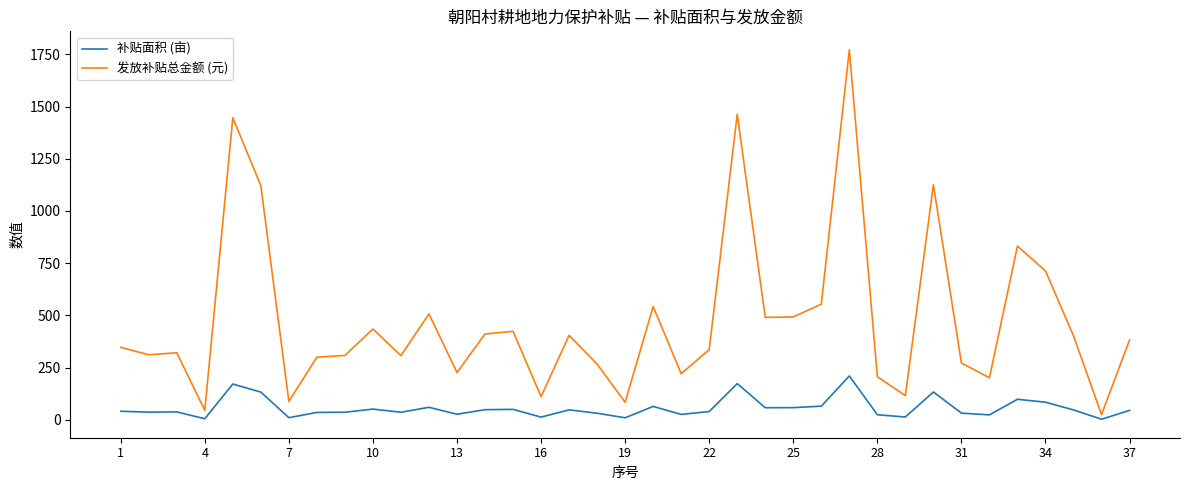

Which series has the largest range (max minus min)?

发放补贴总金额 (元)